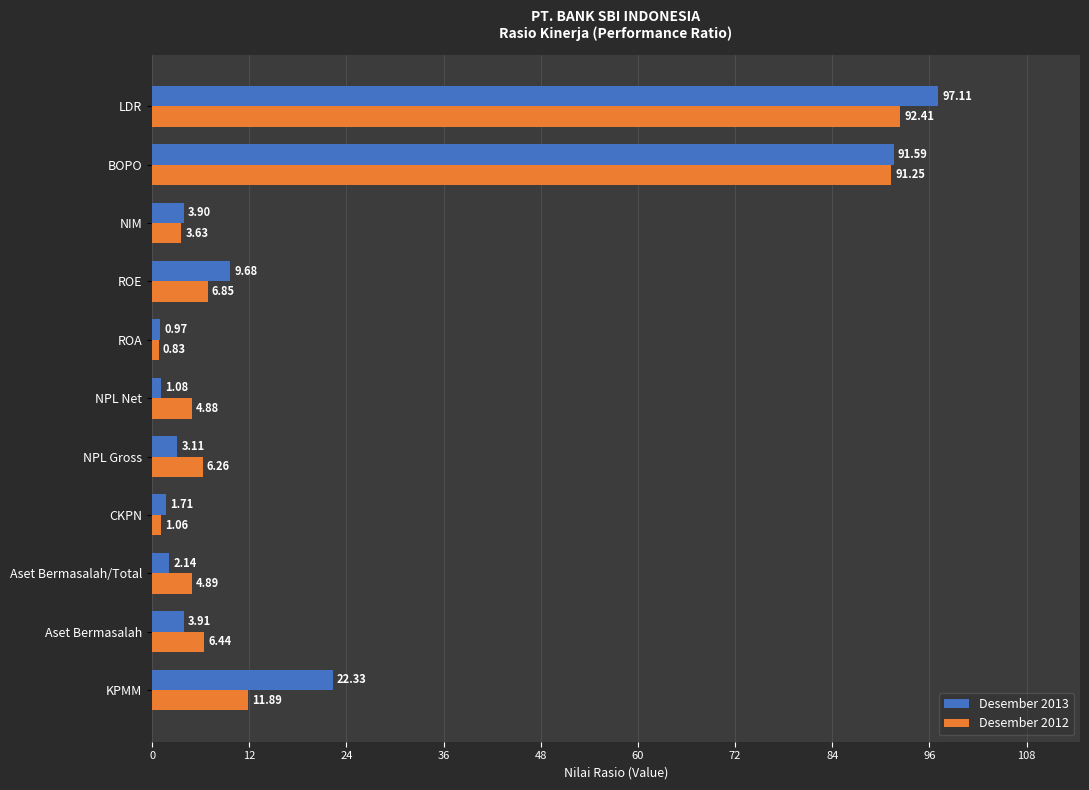

What is the spread (max minus min) of values at BOPO?

0.3